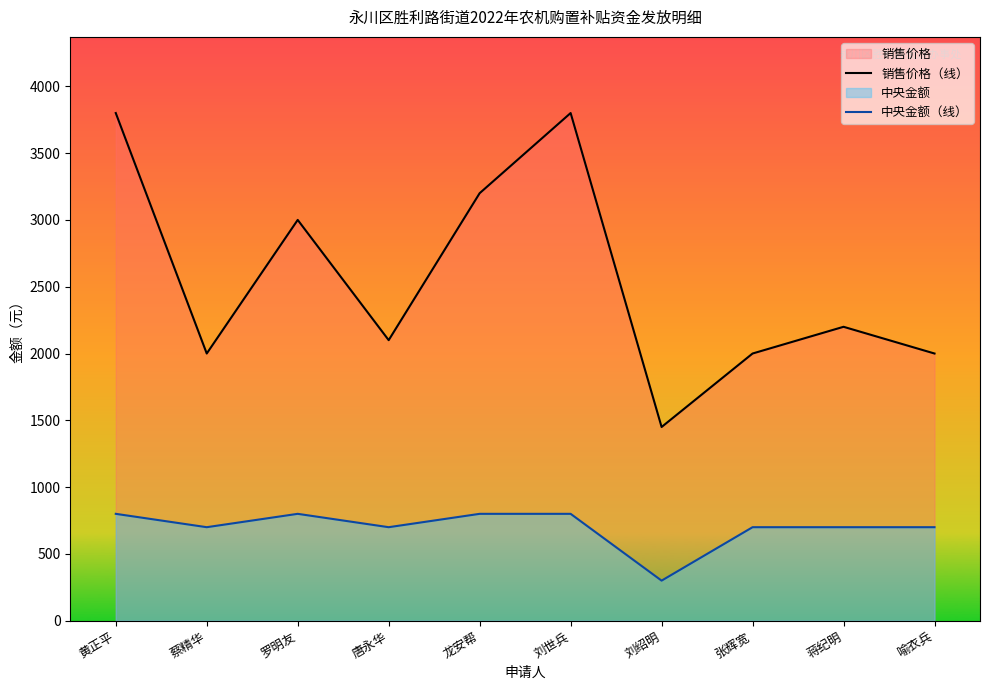

Which series changed the most between 蔡精华 and 蒋纪明?

销售价格（线）